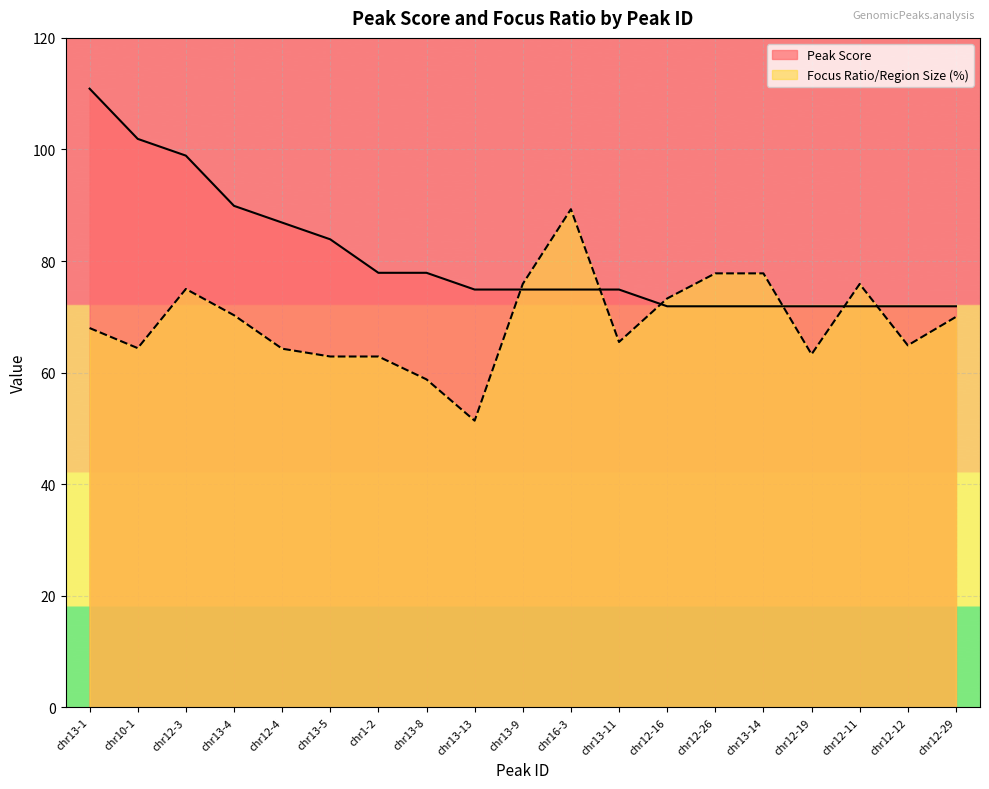

What is the lowest value of the Peak Score series?

71.9